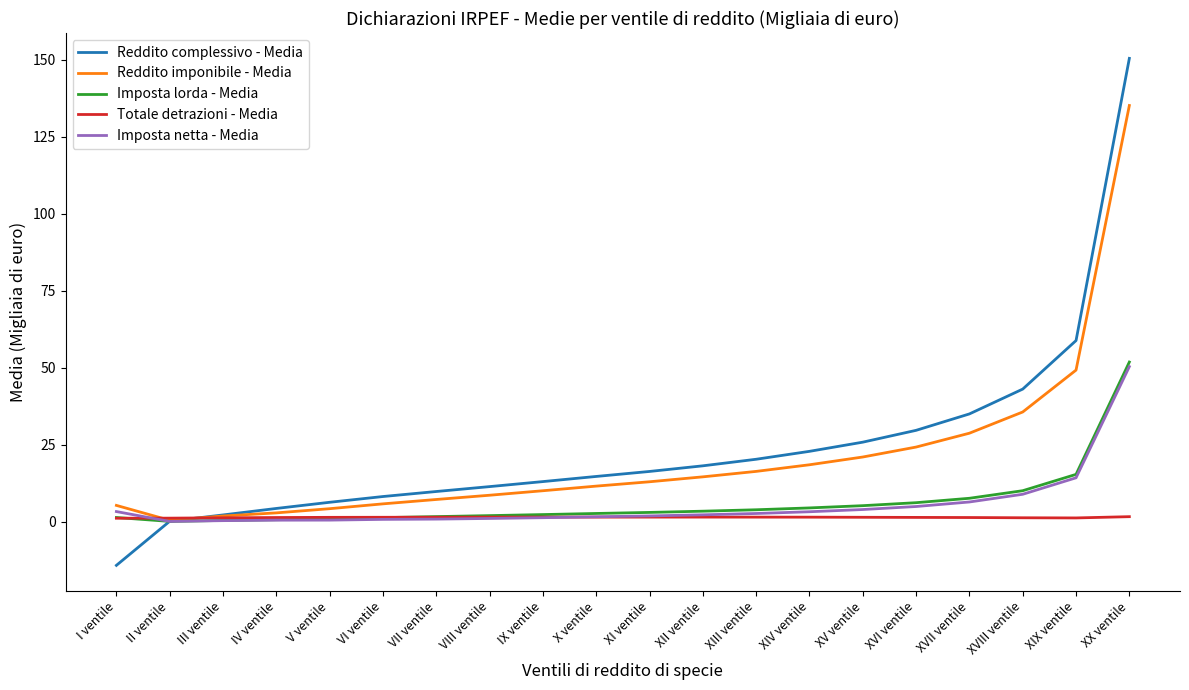

Which category has the highest value across all series?

XX ventile